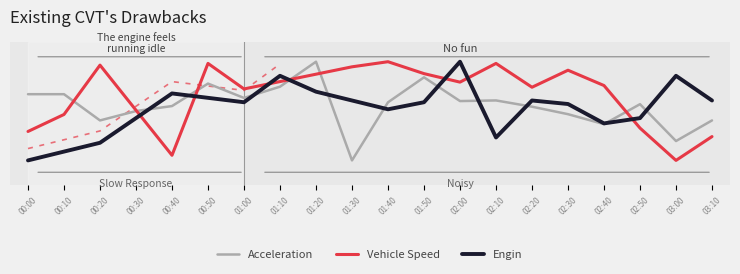

Where is Engin nearest to the value 0?

00:00